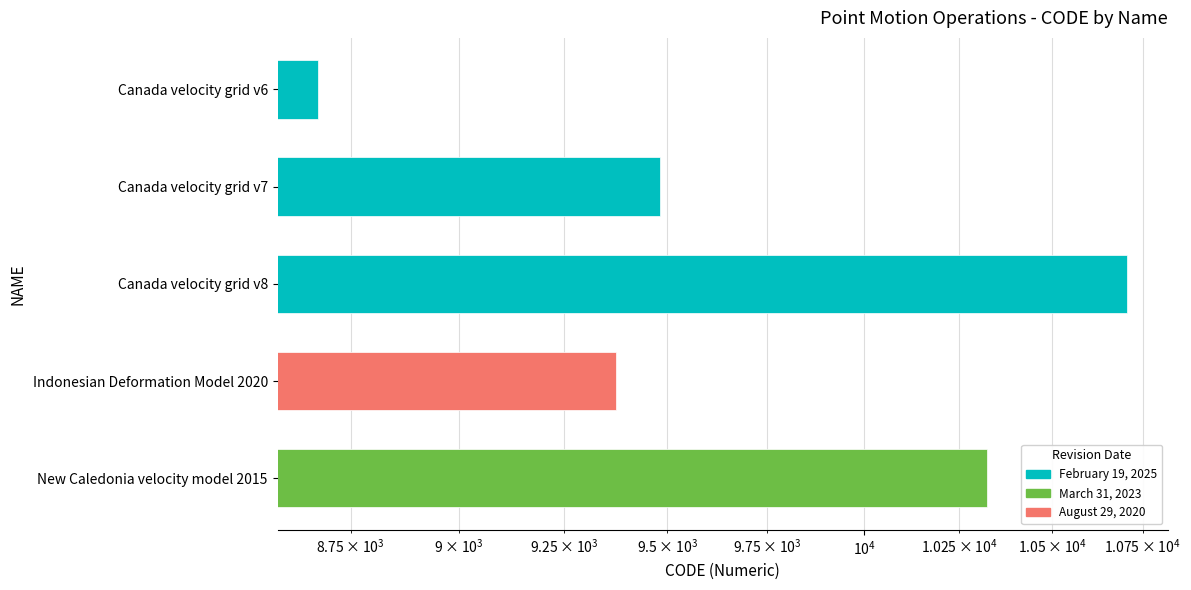

The chart shows a value of 13312 at Canada velocity grid v6. True or false?

False